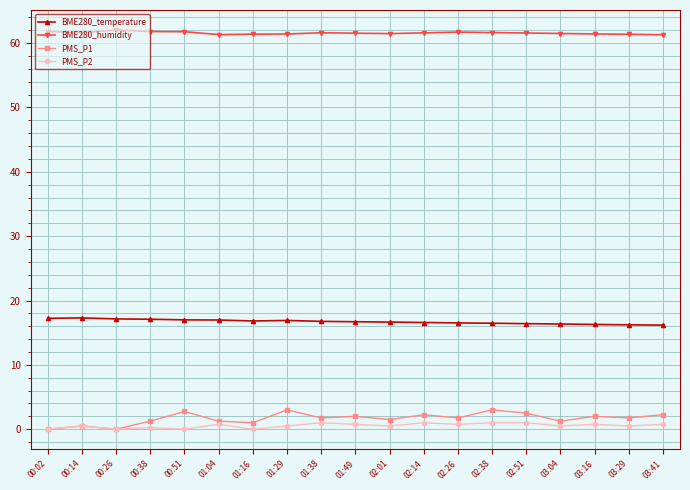

True or false: BME280_temperature and PMS_P1 cross at least once.

False